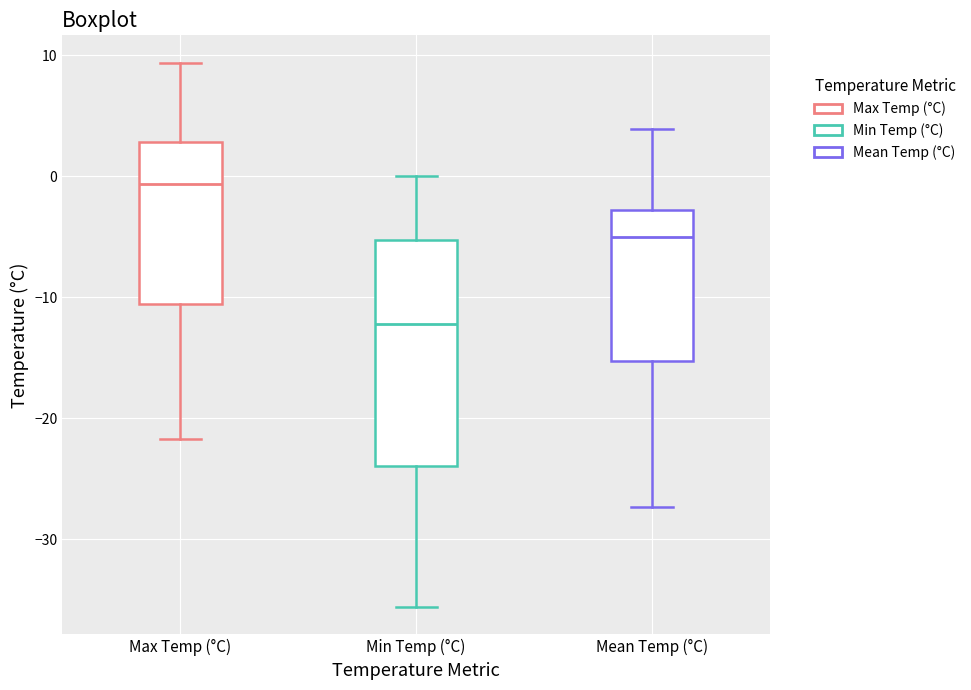

Where is the lower edge of the box for Max Temp (°C) on the y-axis? The values are not printed on the chart, so give them approximately, as read against the axis.

-11